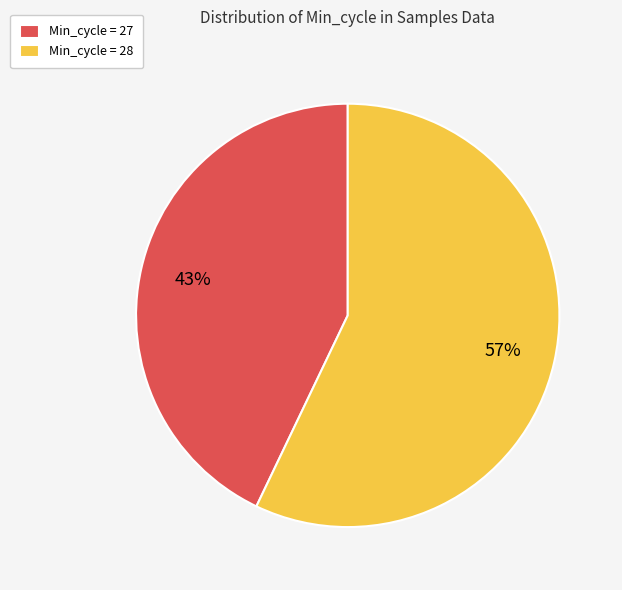

Does Min_cycle = 28 represent more than half of the total?

Yes